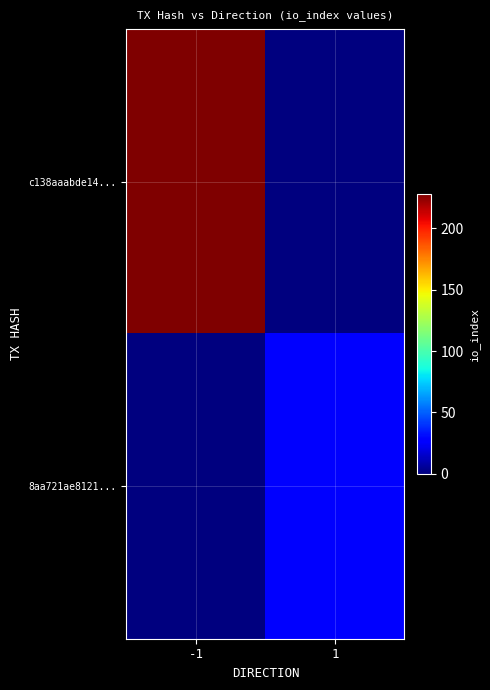

Reading left to right, what are all the values shown in this chart?

c138aaabde14...: -1=228	1=0
8aa721ae8121...: -1=0	1=27